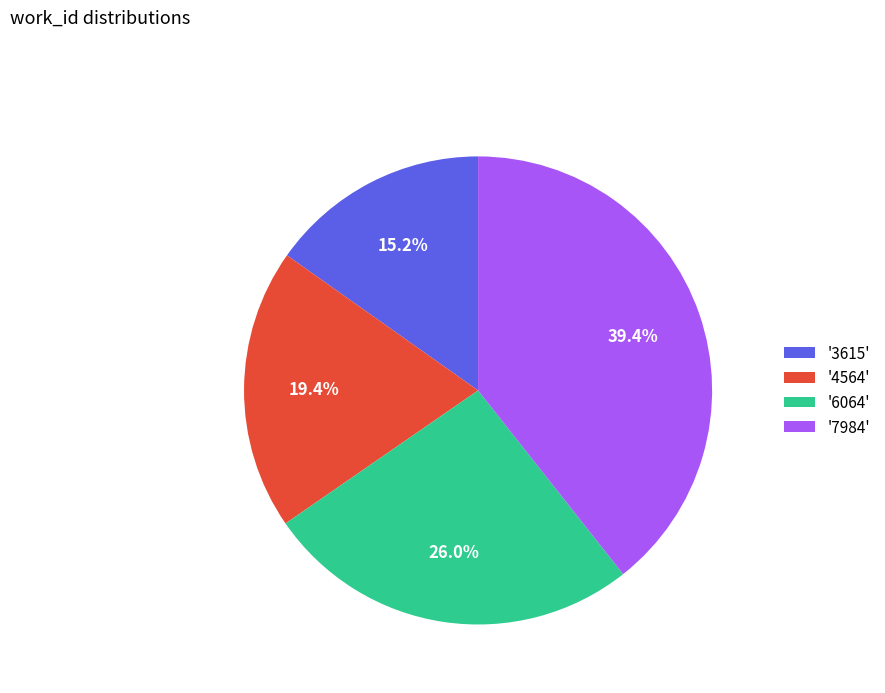

Which category has the smallest portion of the pie?

'3615'